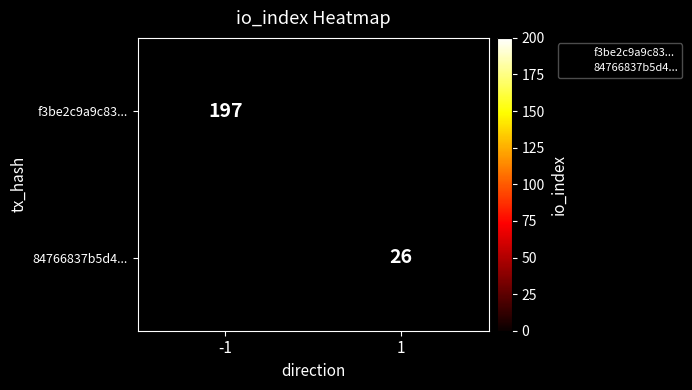

True or false: f3be2c9a9c83... has a value of 197.0 at -1.

True